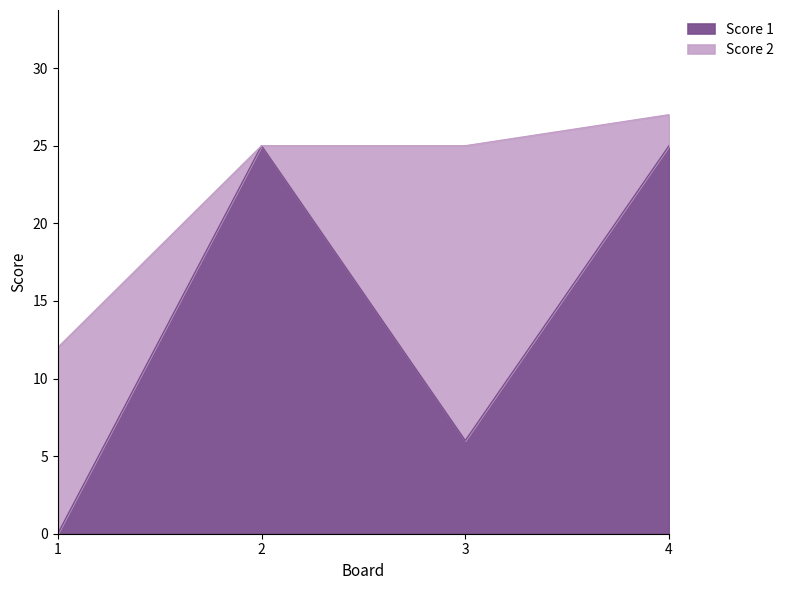

How many lines are shown in the chart?

2